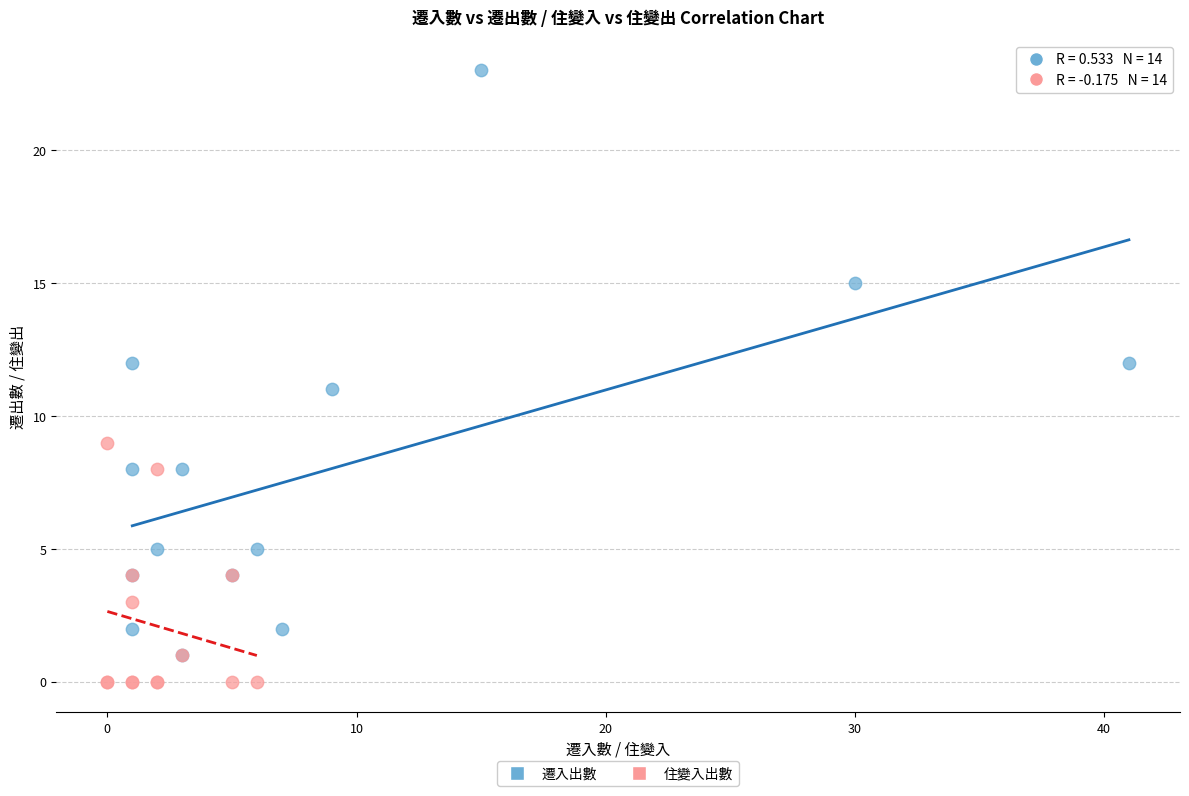

Which series has the largest Y range (max minus min)?

遷入出數